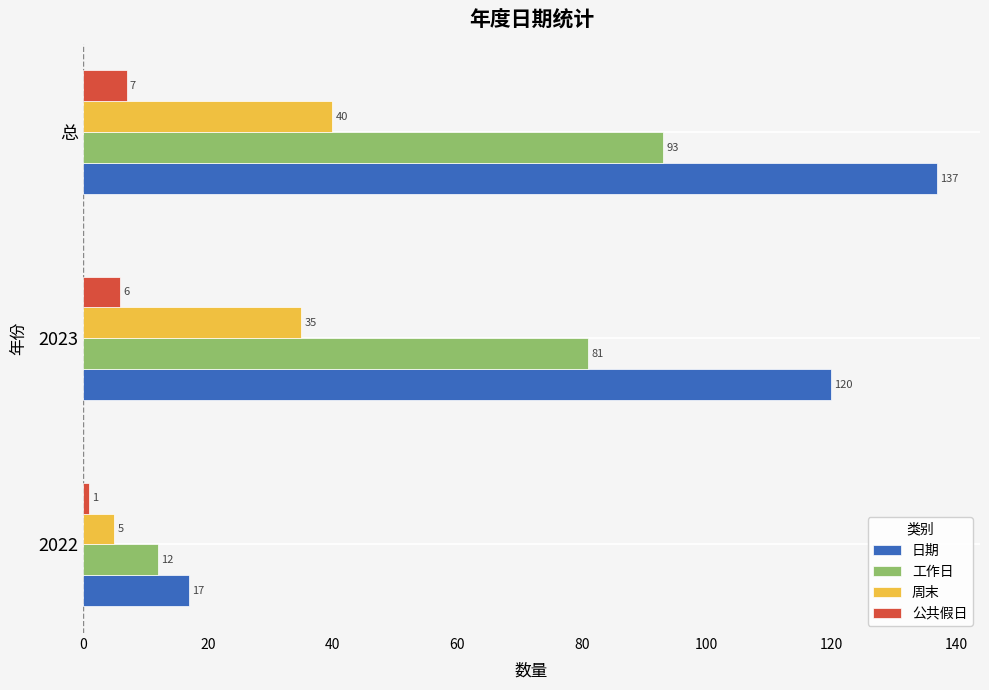

Which series changed the most between 2022 and 总?

日期